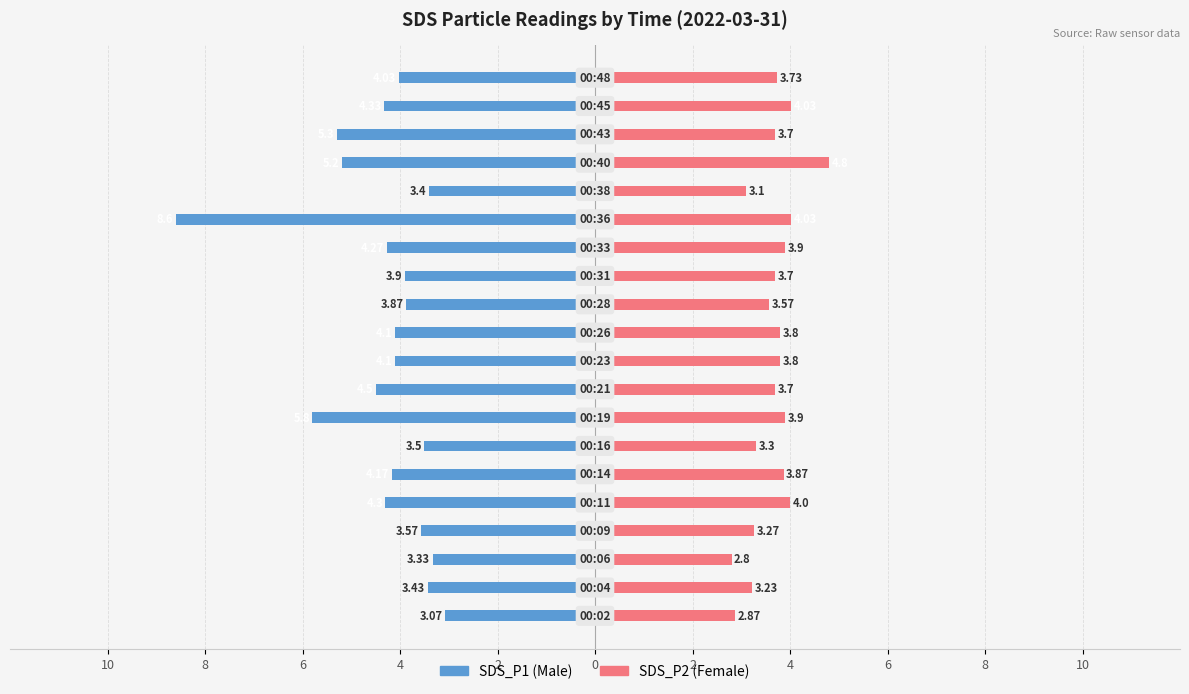

How many categories are shown in the chart?

20